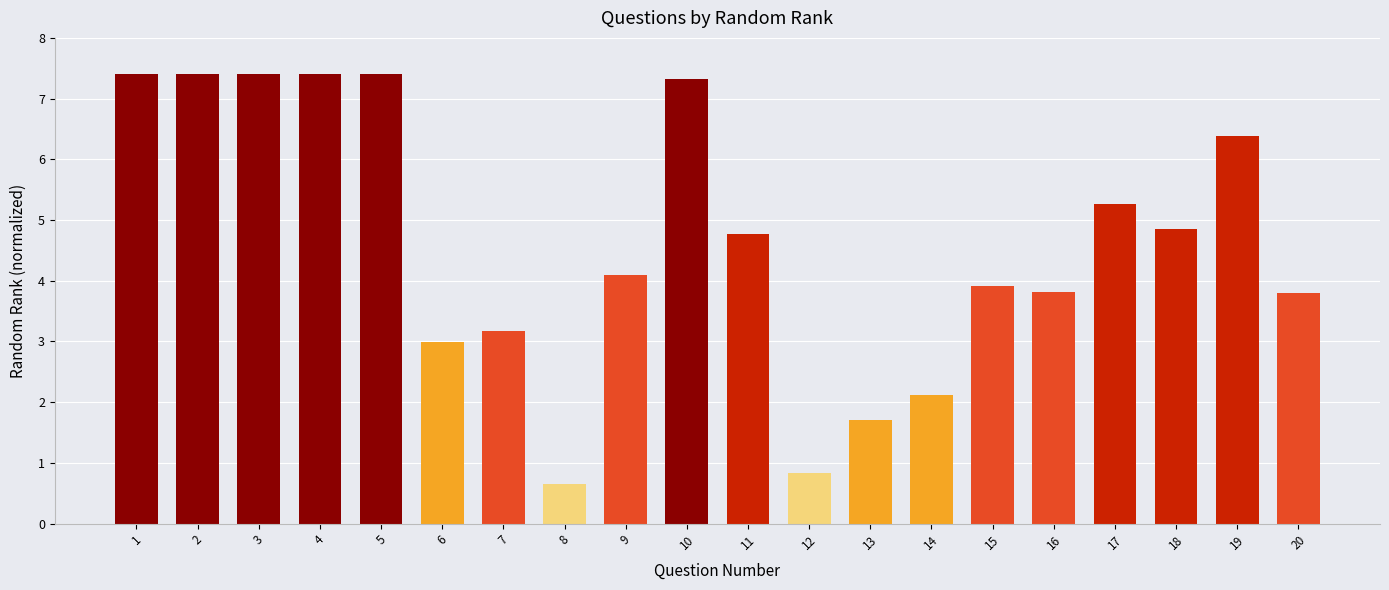

Reading left to right, transcribe all the data shown in this chart.

1=7.4	2=7.4	3=7.4	4=7.4	5=7.4	6=3.0	7=3.2	8=0.7	9=4.1	10=7.3	11=4.8	12=0.8	13=1.7	14=2.1	15=3.9	16=3.8	17=5.3	18=4.8	19=6.4	20=3.8